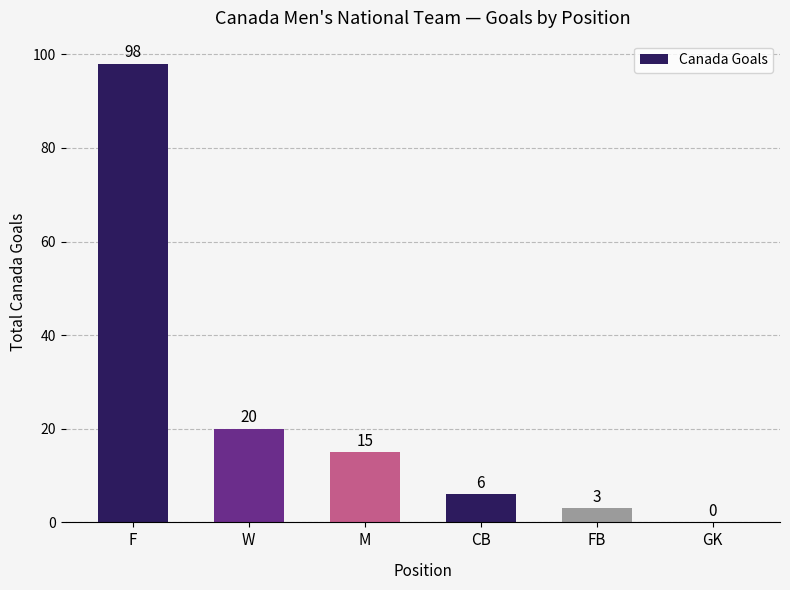

What is the sum of the values at CB and GK?

6